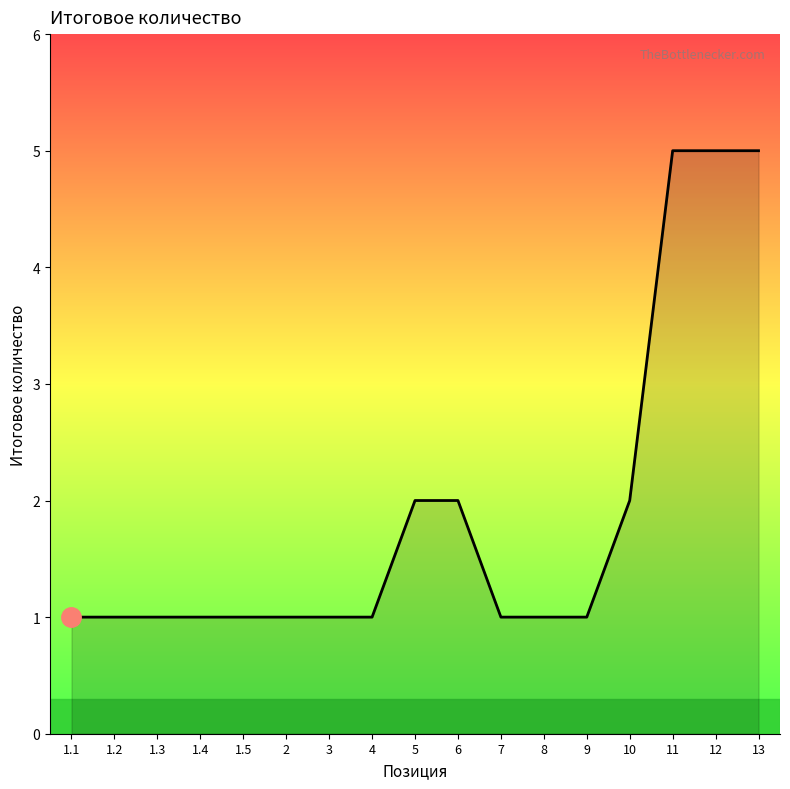

True or false: the data shows 1 at 1.4.

True